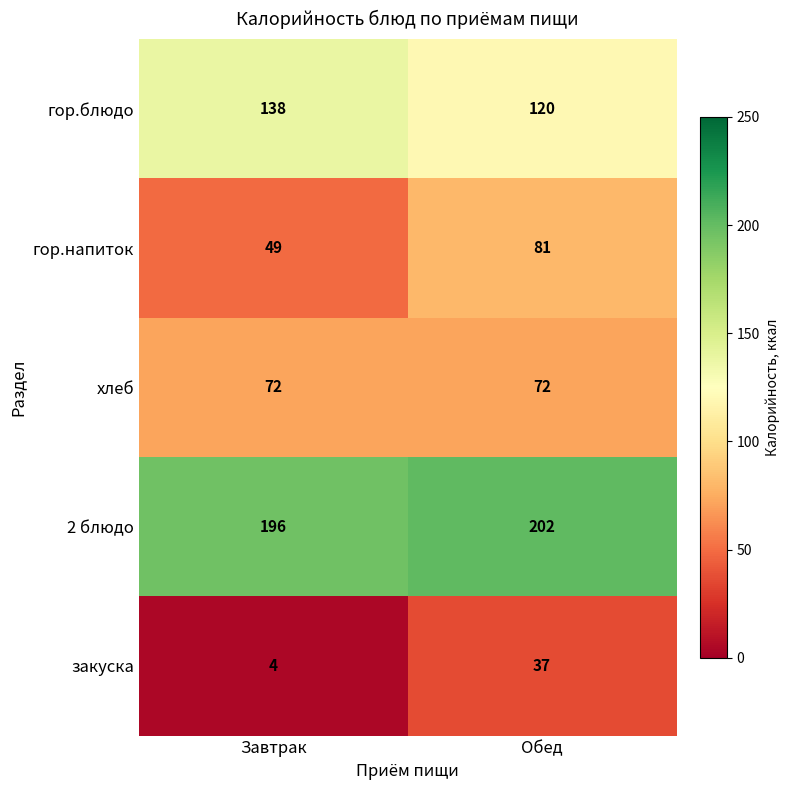

Which category has the lowest value across all series?

Завтрак